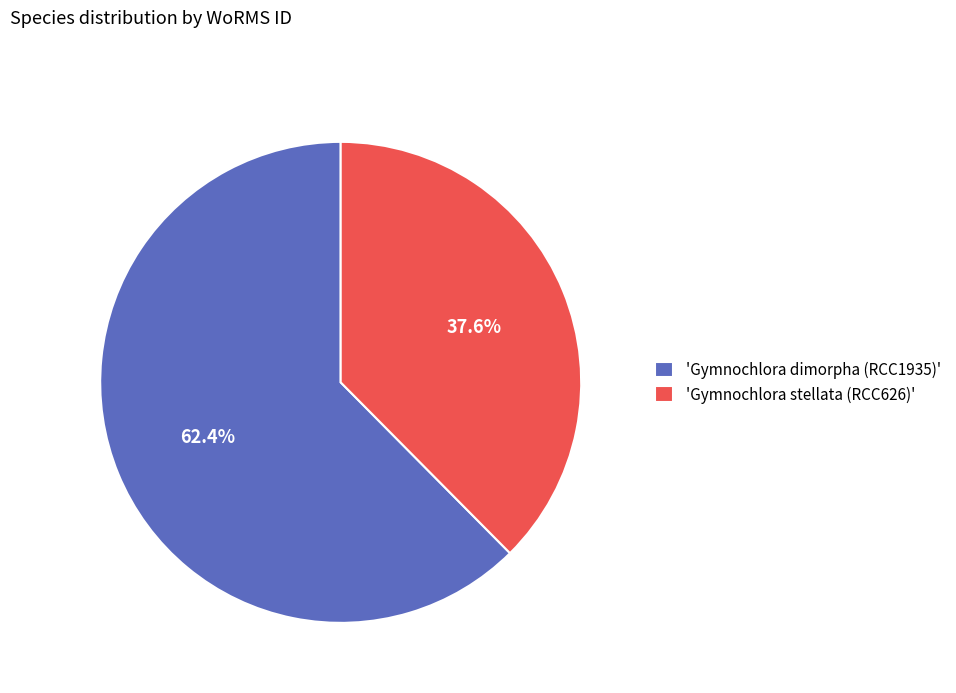

Which slice is the smallest?

'Gymnochlora stellata (RCC626)'